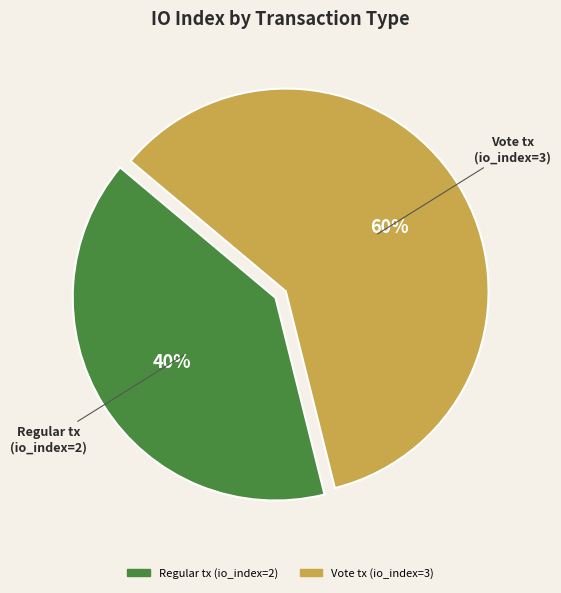

To the nearest percent, what is the difference between the largest and smallest slice percentages?

20%